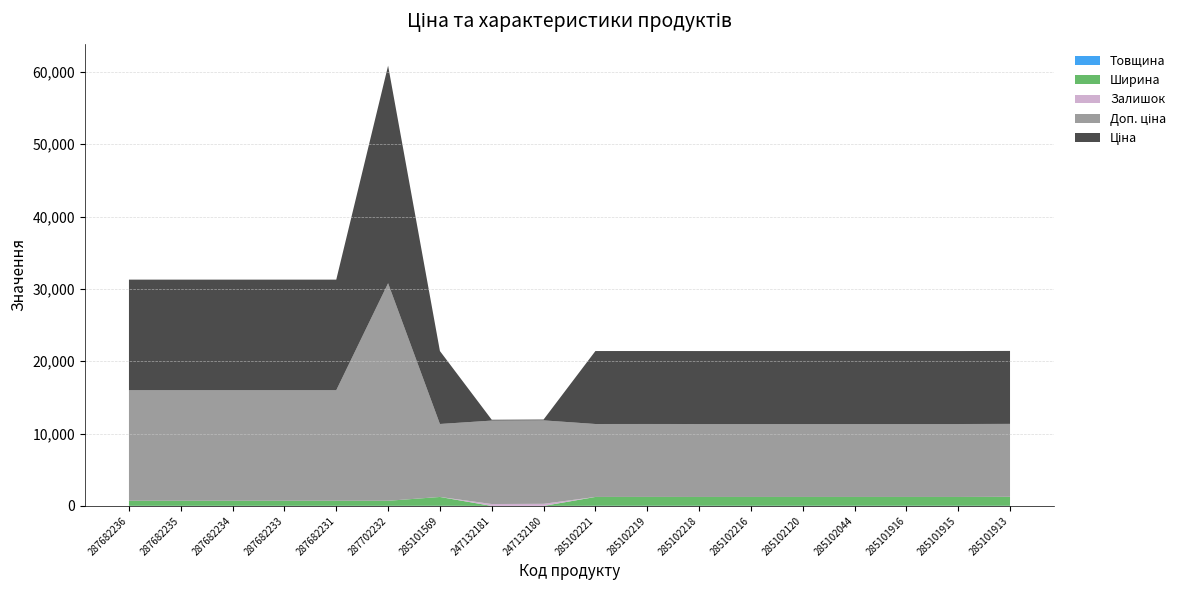

Reading left to right, extract all data points from this chart.

Ціна: 15288.0	15288.0	15288.0	15288.0	15288.0	30077.8	10085.8	115.4	115.4	10085.8	10085.8	10085.8	10085.8	10085.8	10085.8	10085.8	10085.8	10085.8
Доп. ціна: 15288.0	15288.0	15288.0	15288.0	15288.0	30077.8	10085.8	11537.0	11537.0	10085.8	10085.8	10085.8	10085.8	10085.8	10085.8	10085.8	10085.8	10085.8
Залишок: 0.0	0.0	0.0	0.0	0.0	0.0	4.0	260.0	290.0	2.0	5.0	0.0	0.0	0.0	0.0	0.0	0.0	18.0
Ширина: 697.0	697.0	697.0	697.0	697.0	697.0	1220.0	0.0	0.0	1220.0	1220.0	1220.0	1220.0	1220.0	1220.0	1220.0	1220.0	1220.0
Товщина: 12.0	12.0	12.0	12.0	12.0	12.0	18.0	0.0	0.0	18.0	18.0	18.0	18.0	18.0	18.0	18.0	18.0	18.0